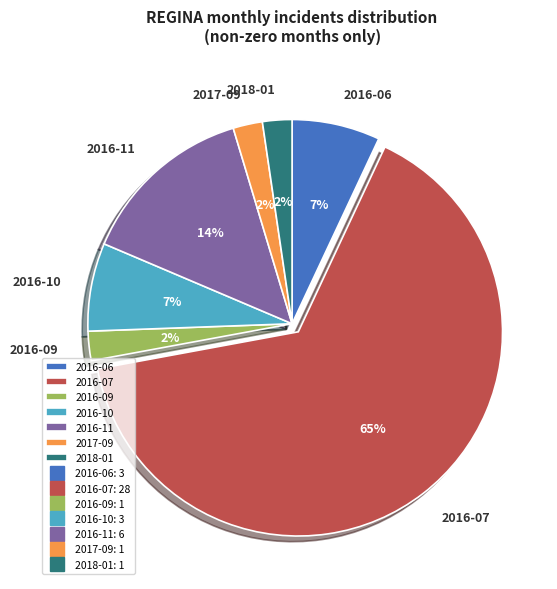

Is there a majority slice in this chart?

Yes